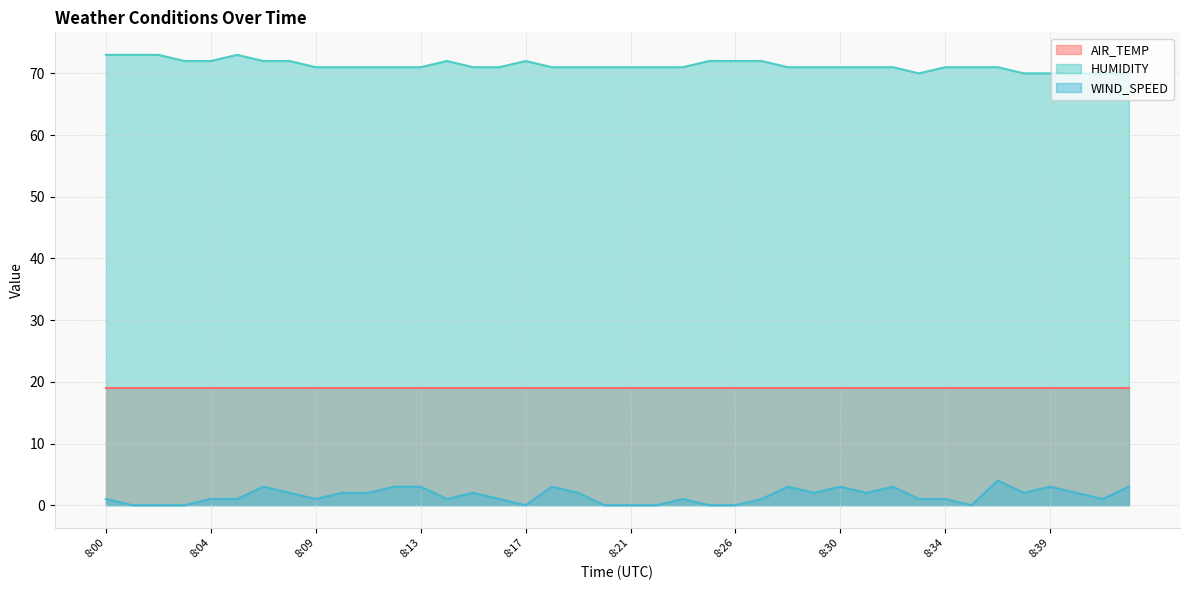

Which series has the largest total across all categories?

HUMIDITY